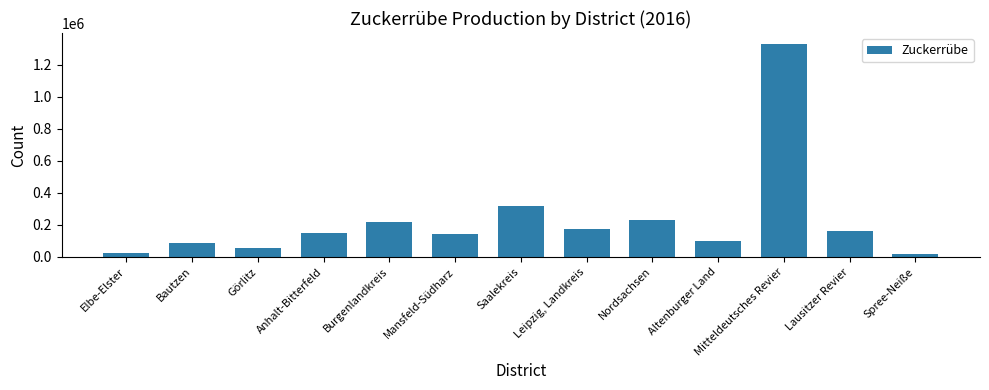

Is it true that the value at Görlitz is 53649?

True